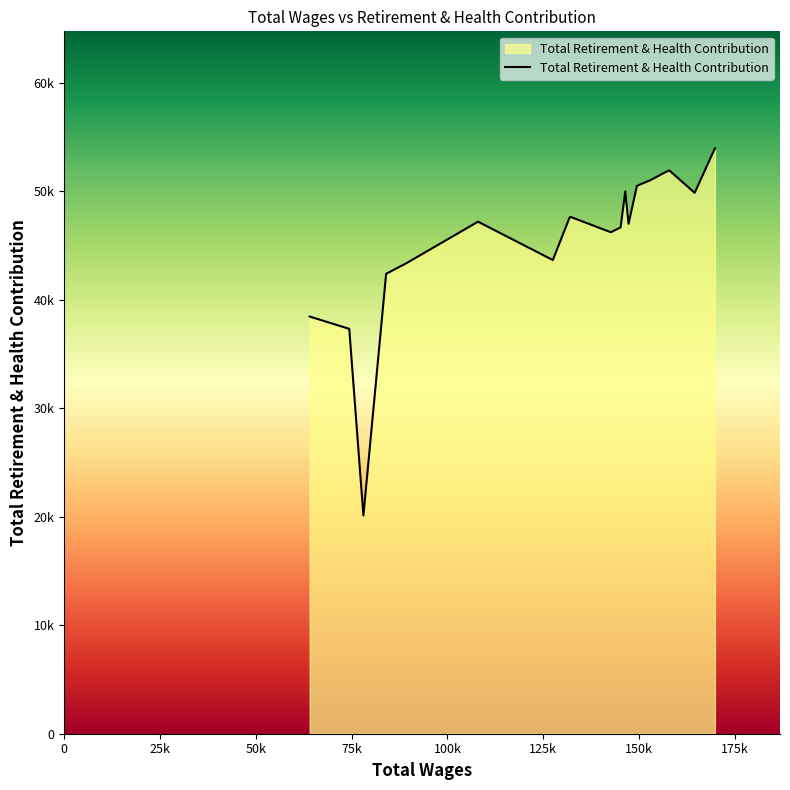

Rank the categories by value from highest to lowest.

169805.0, 157878.0, 156209.0, 152855.0, 150518.0, 149457.0, 146417.0, 164519.0, 132117.0, 131843.0, 107993.0, 147271.0, 145190.0, 142654.0, 127510.0, 89321.0, 84012.0, 64065.0, 74392.0, 78086.0